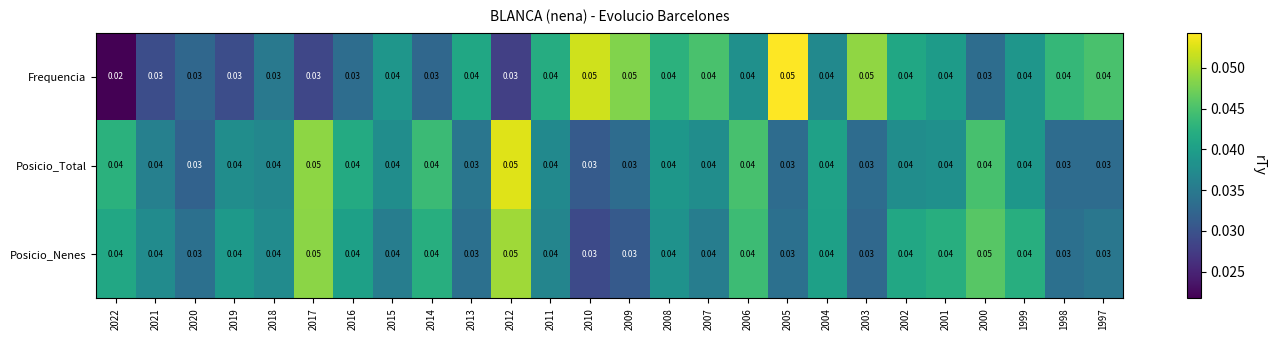

How many series are shown in this chart?

3